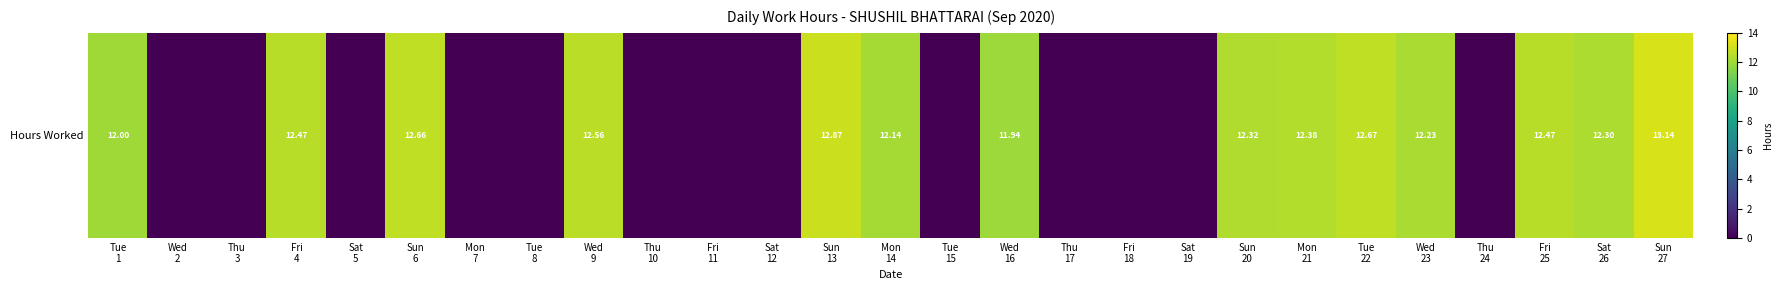

How many categories are shown in the chart?

27